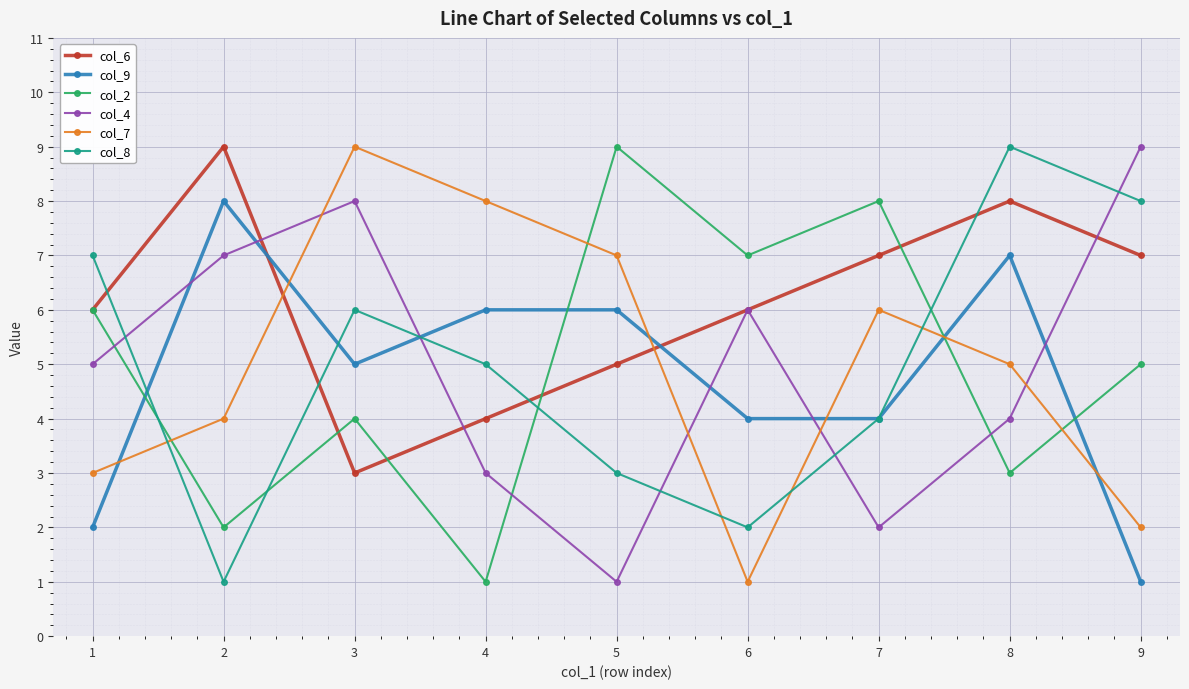

In col_8, how many points are higher than both neighbors (excluding endpoints)?

2